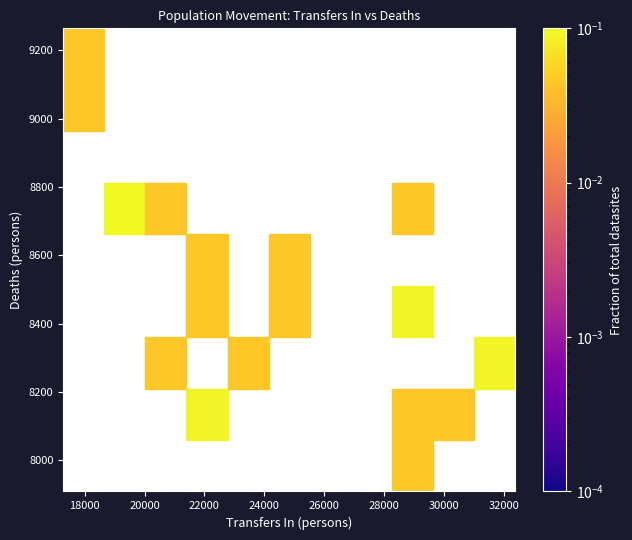

What is the range of X values (max minus min)?

14098